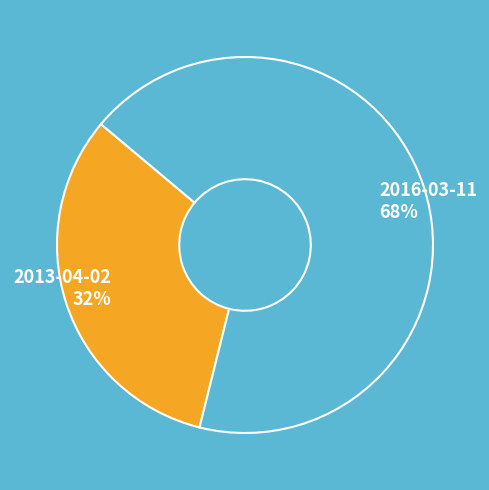

What is the ratio of the value at 2016-03-11 to the value at 2013-04-02?

2.1